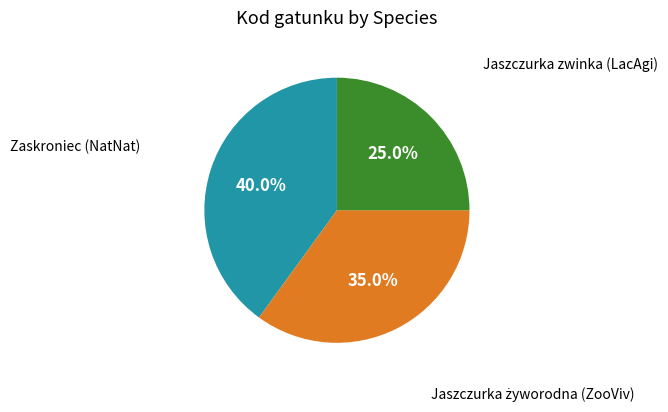

Count the number of slices in the pie.

3